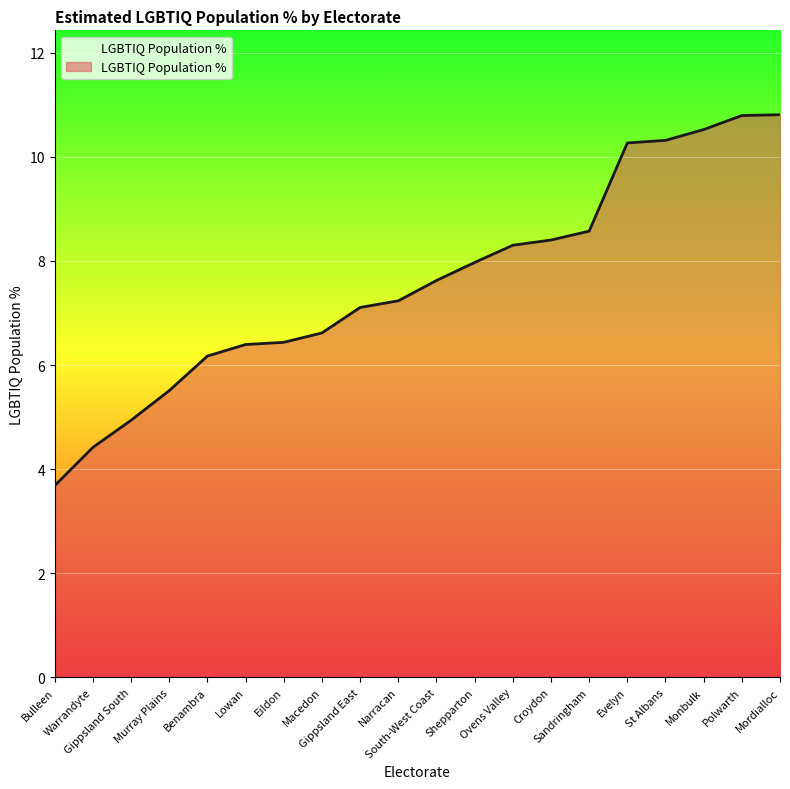

What is the difference between the maximum and minimum values?

7.1